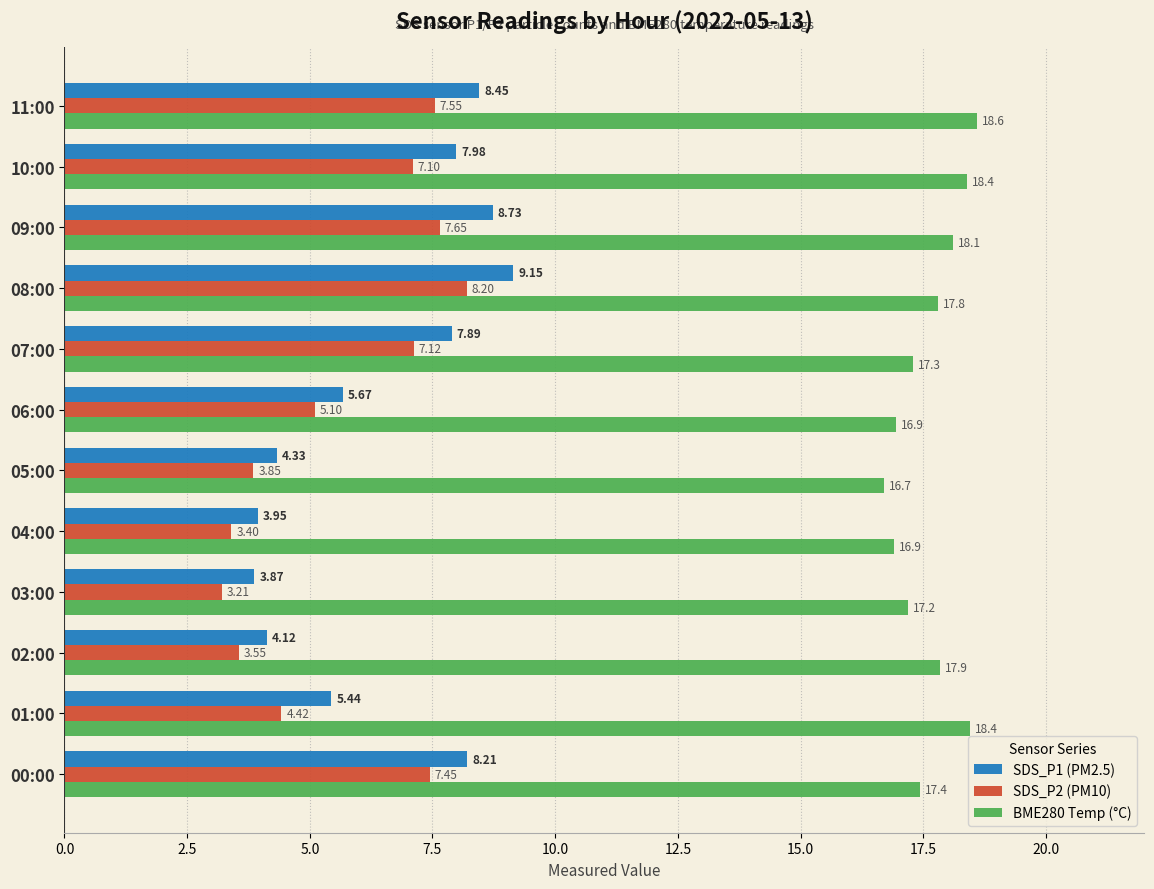

Rank the categories by SDS_P1 (PM2.5) value from highest to lowest.

08:00, 09:00, 11:00, 00:00, 10:00, 07:00, 06:00, 01:00, 05:00, 02:00, 04:00, 03:00